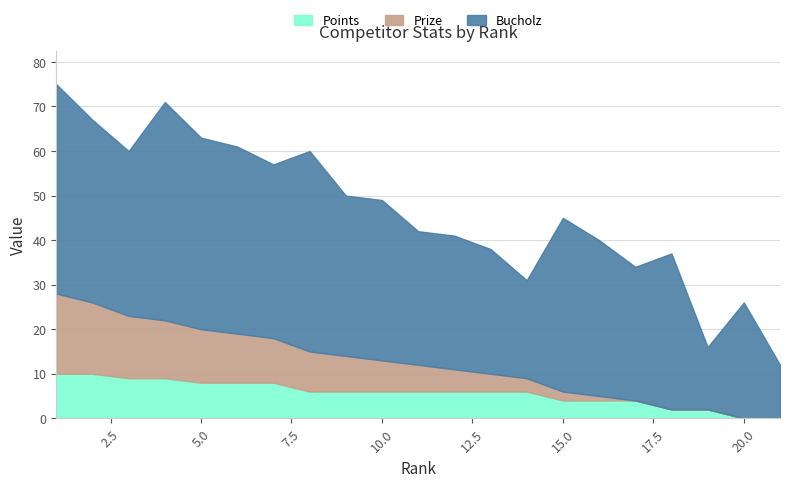

Count the Points values in the range 4 to 8.

13